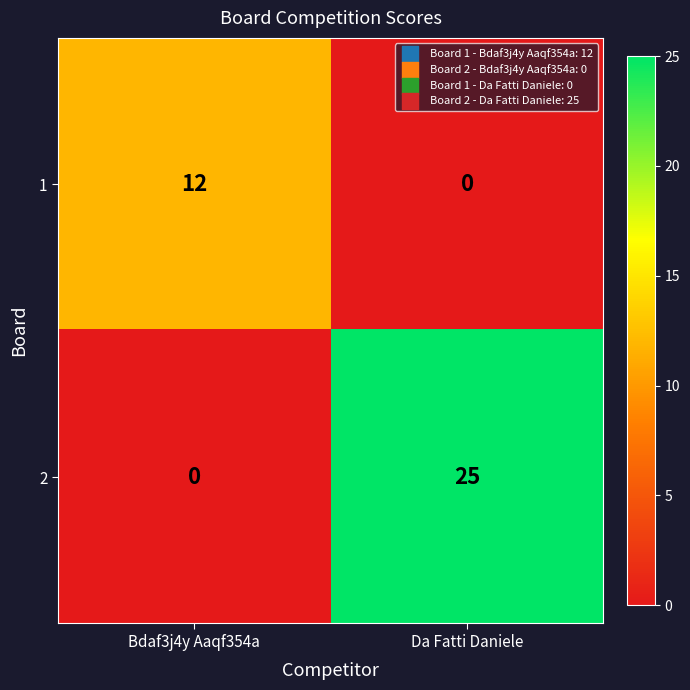

What is the spread (max minus min) of values at Da Fatti Daniele?

25